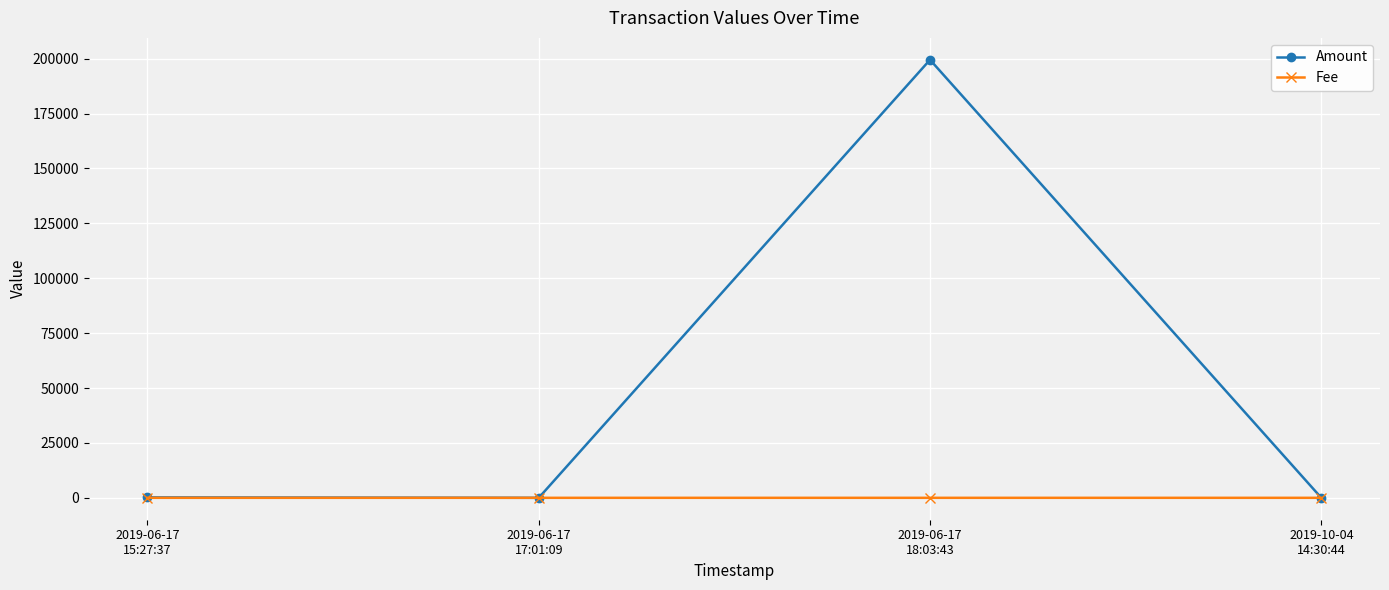

Between 2019-06-17
15:27:37 and 2019-06-17
18:03:43, which series saw the biggest shift?

Amount